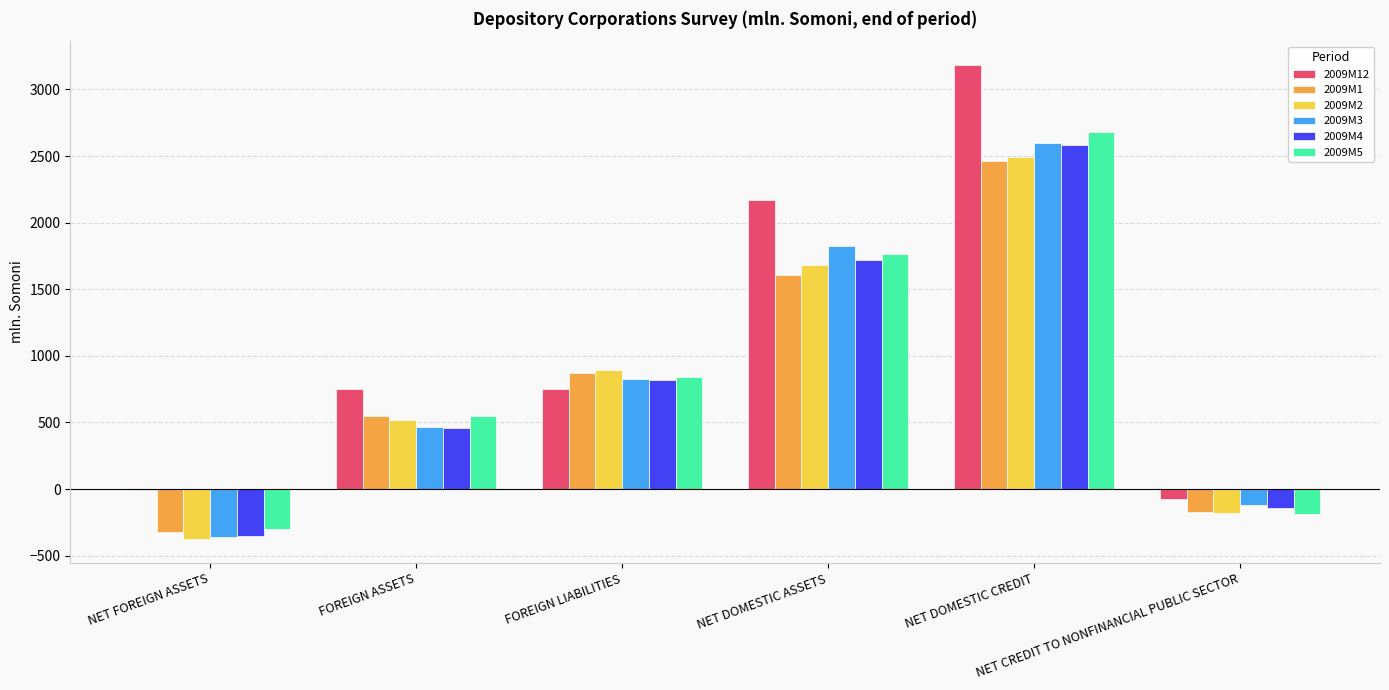

How many series are shown in this chart?

6